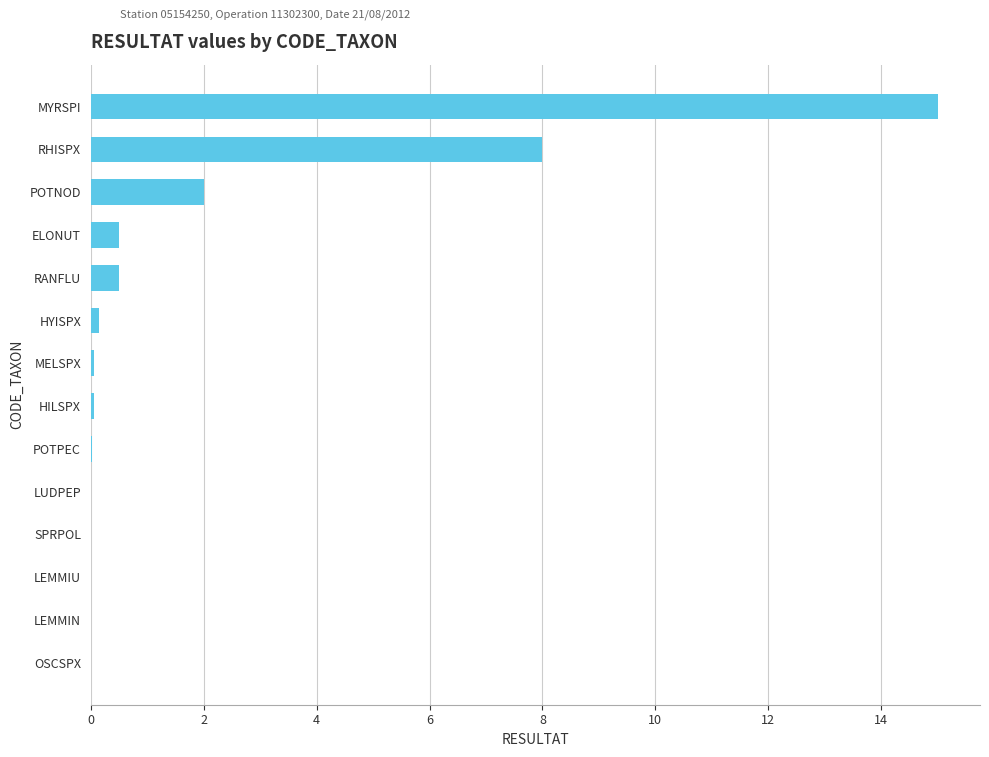

What is the greatest value displayed?

15.0